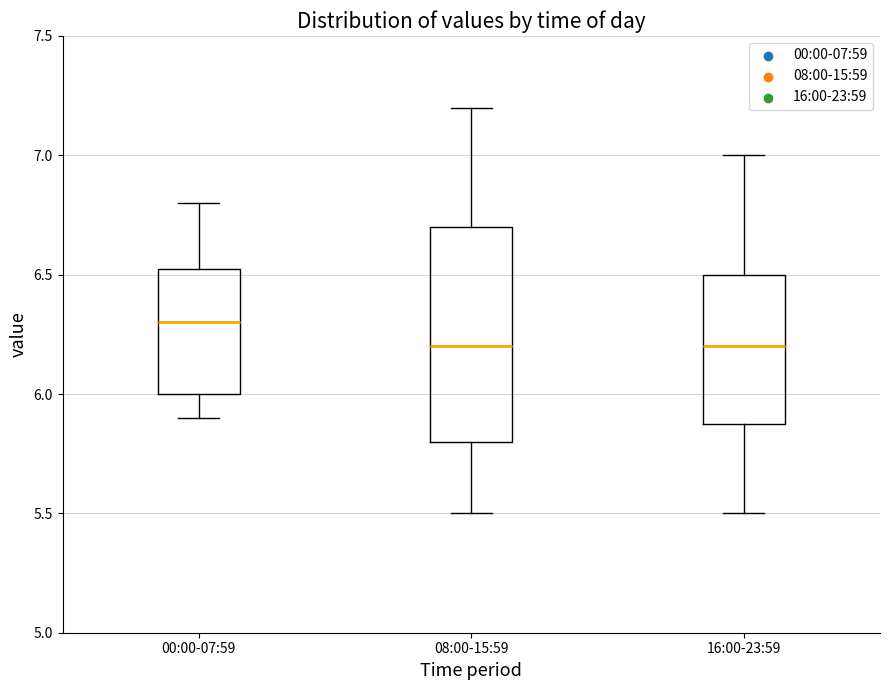

Where does the lower whisker of the box for 00:00-07:59 end on the y-axis? The values are not printed on the chart, so give them approximately, as read against the axis.

5.90